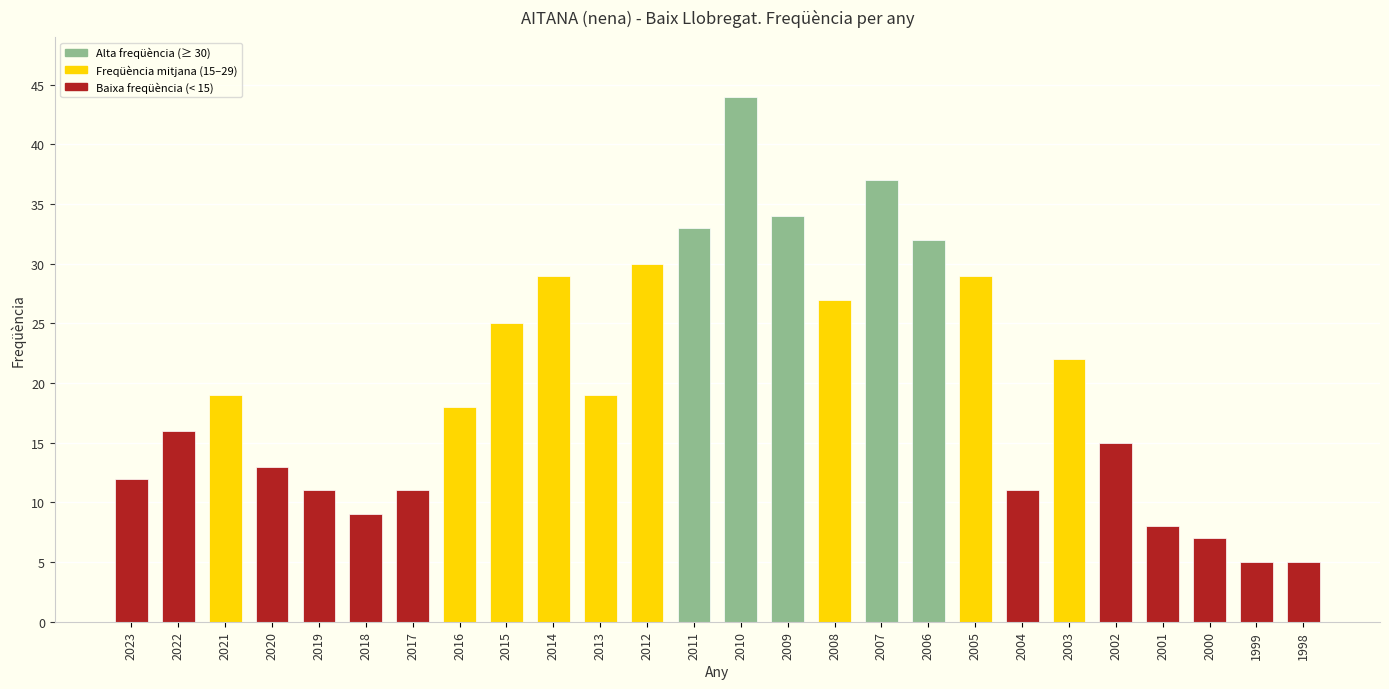

What is the sum of all values?

521